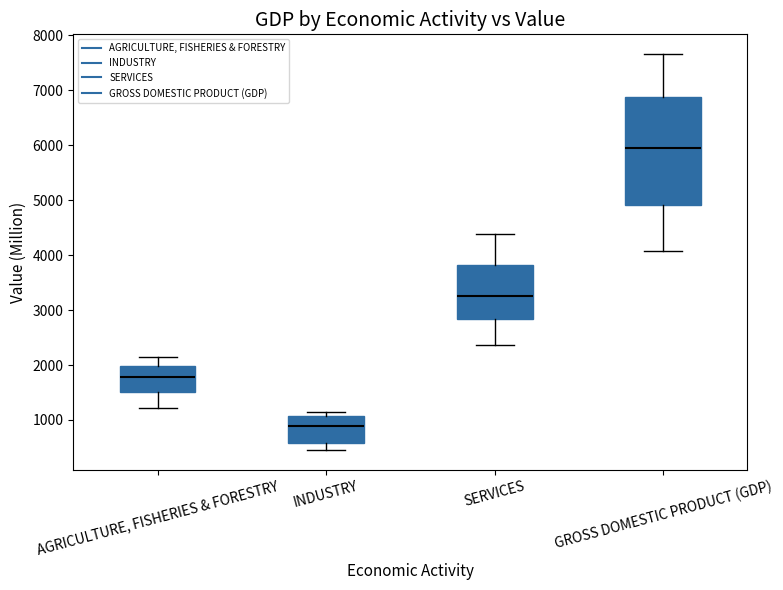

Reading left to right, transcribe this box plot: for each box, give where its median line is, the range the box spans, and where its two whiskers end, as read against the y-axis. The values are not printed on the chart, so give them approximately, as read against the axis.

AGRICULTURE, FISHERIES & FORESTRY: median 1800, box 1500 to 2000, whiskers 1200 to 2200
INDUSTRY: median 900, box 600 to 1100, whiskers 500 to 1200
SERVICES: median 3300, box 2800 to 3800, whiskers 2400 to 4400
GROSS DOMESTIC PRODUCT (GDP): median 5900, box 4900 to 6900, whiskers 4100 to 7700